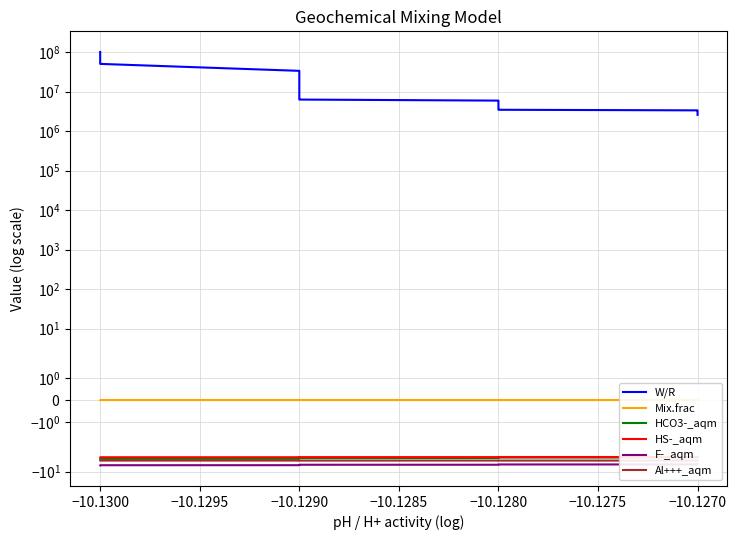

At which category is the sum across all series the highest?

−10.1300